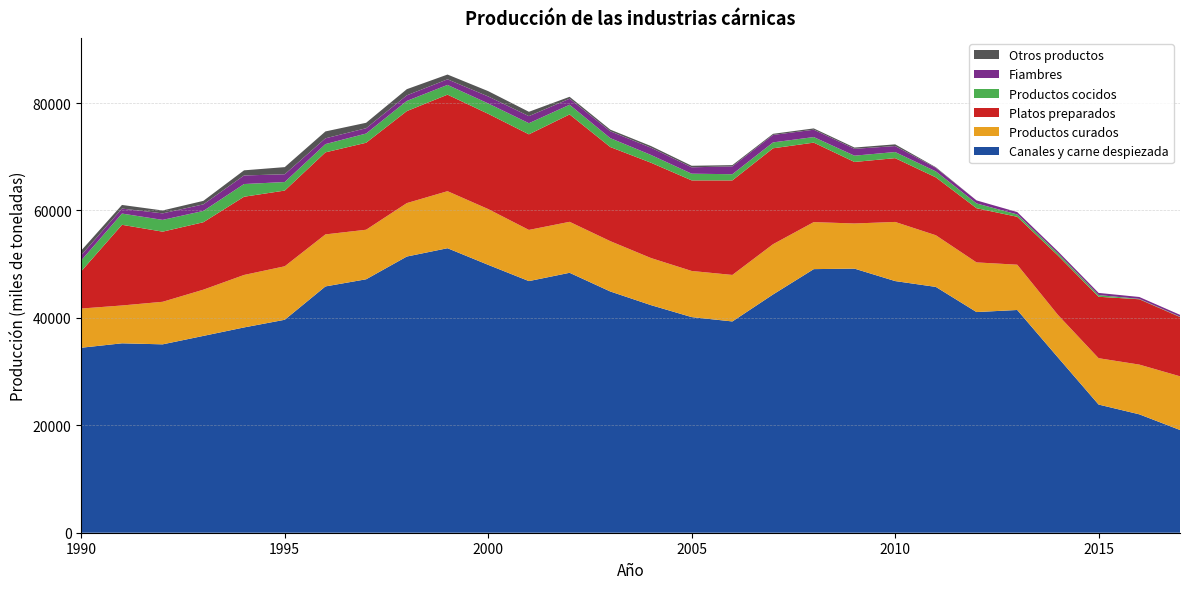

Reading left to right, extract all data points from this chart.

Canales y carne despiezada: 34444.4	35268.7	35076.3	36648.3	38224.1	39652.8	45860.7	47191.2	51426.1	52975.6	49876.6	46852.5	48398.6	44919.5	42375.8	40149.8	39339.9	44366.0	49080.8	49176.6	46858.1	45771.3	41087.2	41474.2	32643.2	23865.0	22047.7	19128.8
Productos curados: 7299.8	7043.4	7923.8	8606.5	9769.7	9958.3	9686.6	9225.7	9949.0	10617.8	10385.7	9529.4	9490.3	9370.2	8769.8	8589.0	8659.1	9357.3	8754.8	8402.4	11010.2	9617.7	9245.4	8431.5	7917.2	8630.3	9257.8	9995.7
Platos preparados: 6949.7	15020.6	13057.4	12555.5	14565.9	14098.6	15276.5	16194.9	17131.5	17972.8	17736.3	17797.8	19996.8	17521.8	17747.4	16866.3	17603.2	17858.4	14799.6	11455.8	11877.8	10778.1	10090.1	8921.5	11061.9	11439.0	12164.4	11040.6
Productos cocidos: 2017.2	2094.0	2191.8	2104.1	2364.3	1588.0	1538.3	1718.0	1893.8	1815.4	1933.4	2068.9	1802.7	1659.5	1446.9	1245.6	1151.1	1095.9	1035.8	1169.9	1138.4	1109.0	888.3	436.2	391.4	313.2	69.6	69.7
Fiambres: 980.0	929.5	1213.2	1225.6	1596.5	1447.8	1073.8	988.1	1037.2	1042.3	1300.9	1321.4	1126.6	1278.3	1349.0	1190.0	1456.7	1389.3	1368.9	1278.5	1110.5	676.1	566.1	442.2	374.8	403.7	353.6	335.2
Otros productos: 862.4	675.2	541.3	651.6	957.9	1328.0	1283.8	1012.5	1149.3	887.9	988.4	808.0	352.8	305.0	310.8	284.0	237.2	209.1	242.2	235.4	321.1	104.1	0.0	0.0	0.0	0.0	0.0	0.0